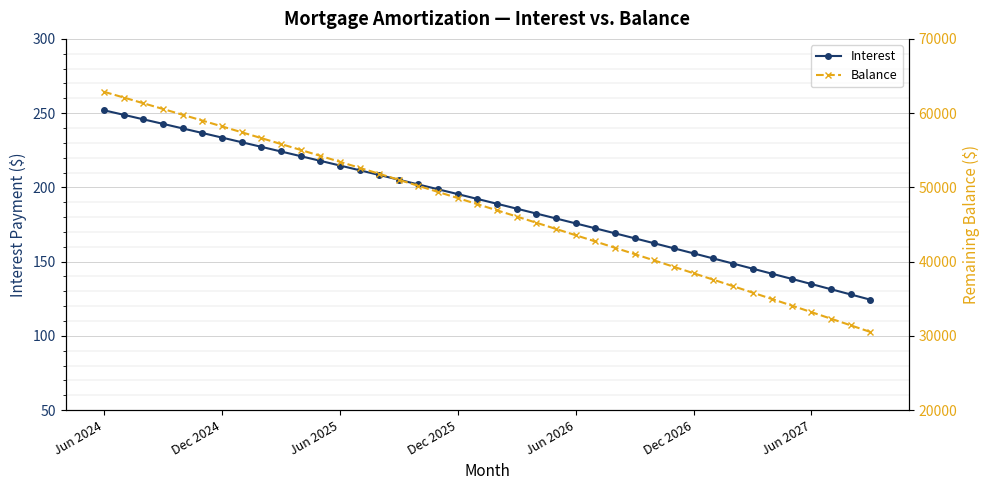

What is the lowest value of the Interest series?

124.4